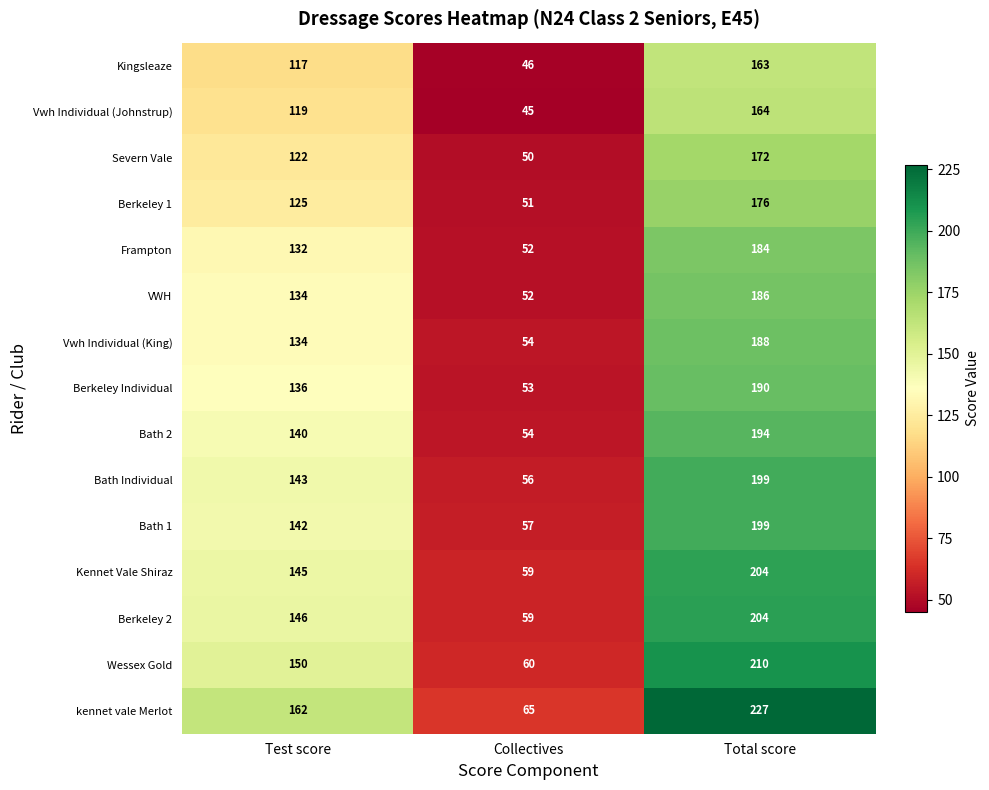

The VWH series shows 233 at Test score. True or false?

False